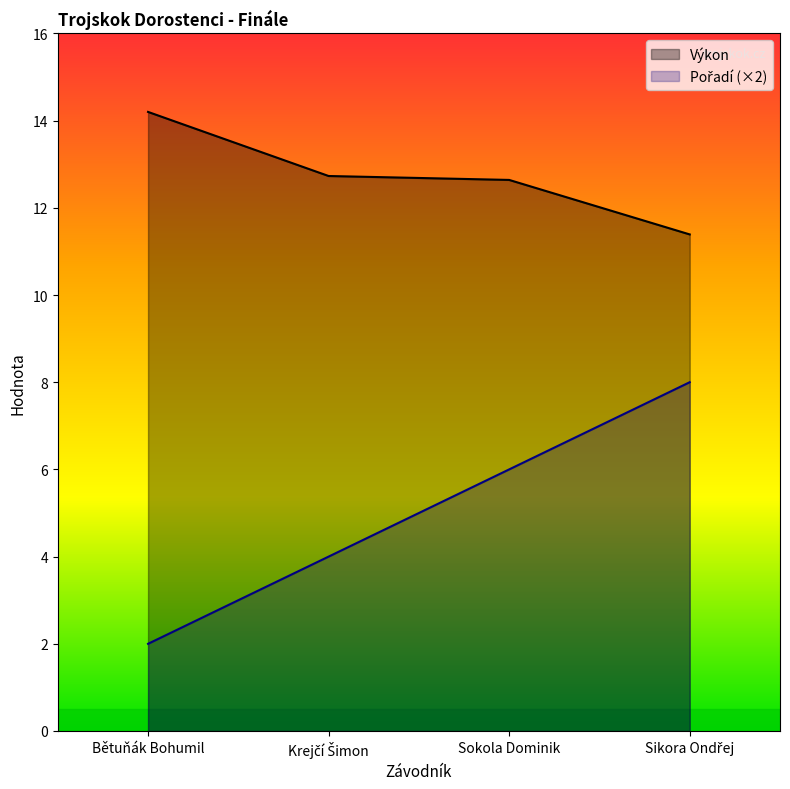

Which series has the largest total across all categories?

Výkon